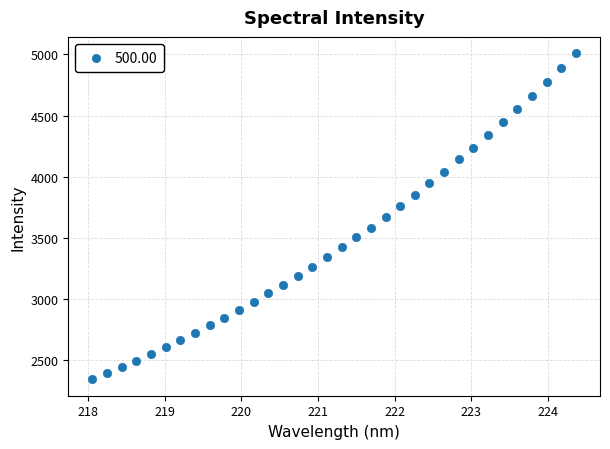

What is the range of X values (max minus min)?

6.3